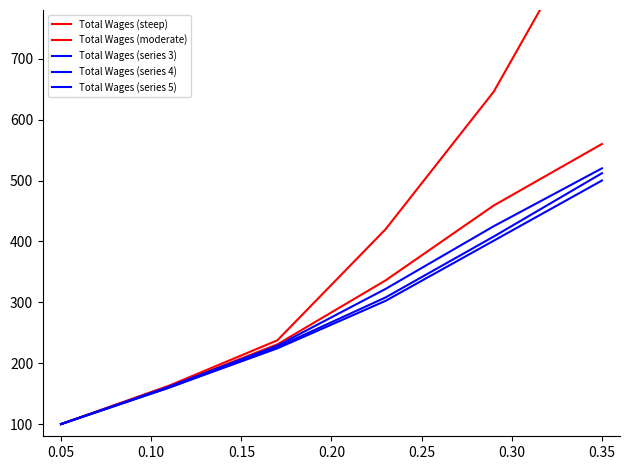

Reading left to right, what are all the values shown in this chart?

Total Wages (steep): 100.0	163.2	237.6	420.0	646.0	960.0
Total Wages (moderate): 100.0	161.6	231.0	336.0	459.0	560.0
Total Wages (series 3): 100.0	161.6	228.8	322.0	425.0	520.0
Total Wages (series 4): 100.0	160.0	226.6	308.0	408.0	512.0
Total Wages (series 5): 100.0	160.0	224.4	302.4	401.2	500.0